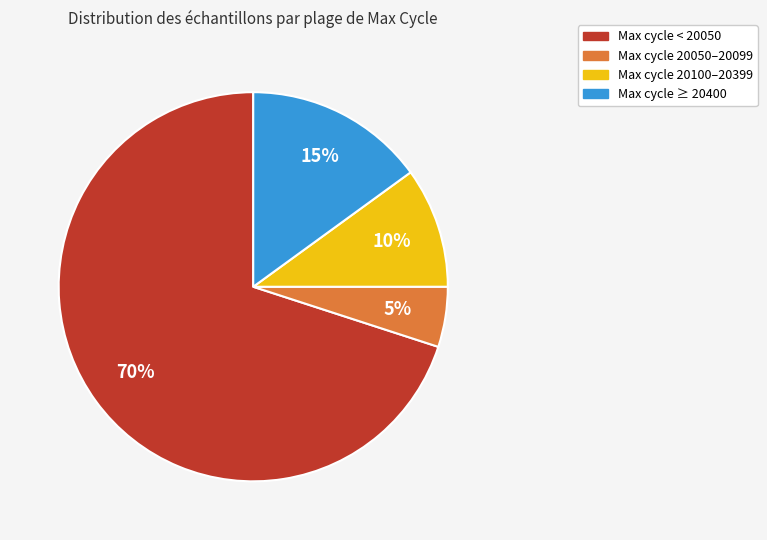

Is the sum of Max cycle < 20050 and Max cycle 20050–20099 greater than half?

Yes